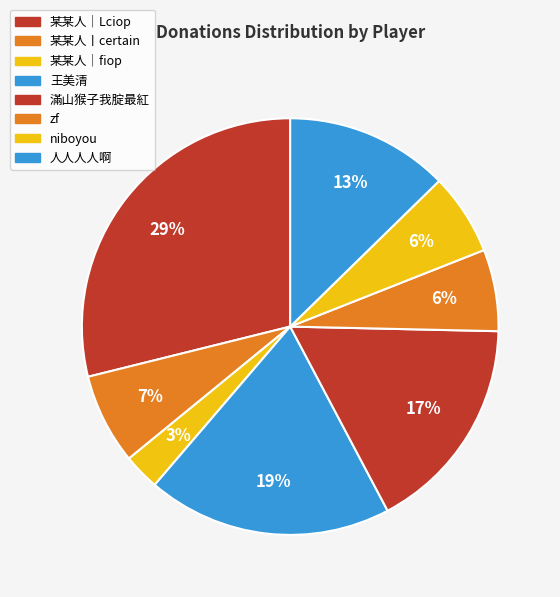

Which category has the smallest portion of the pie?

某某人｜fiop